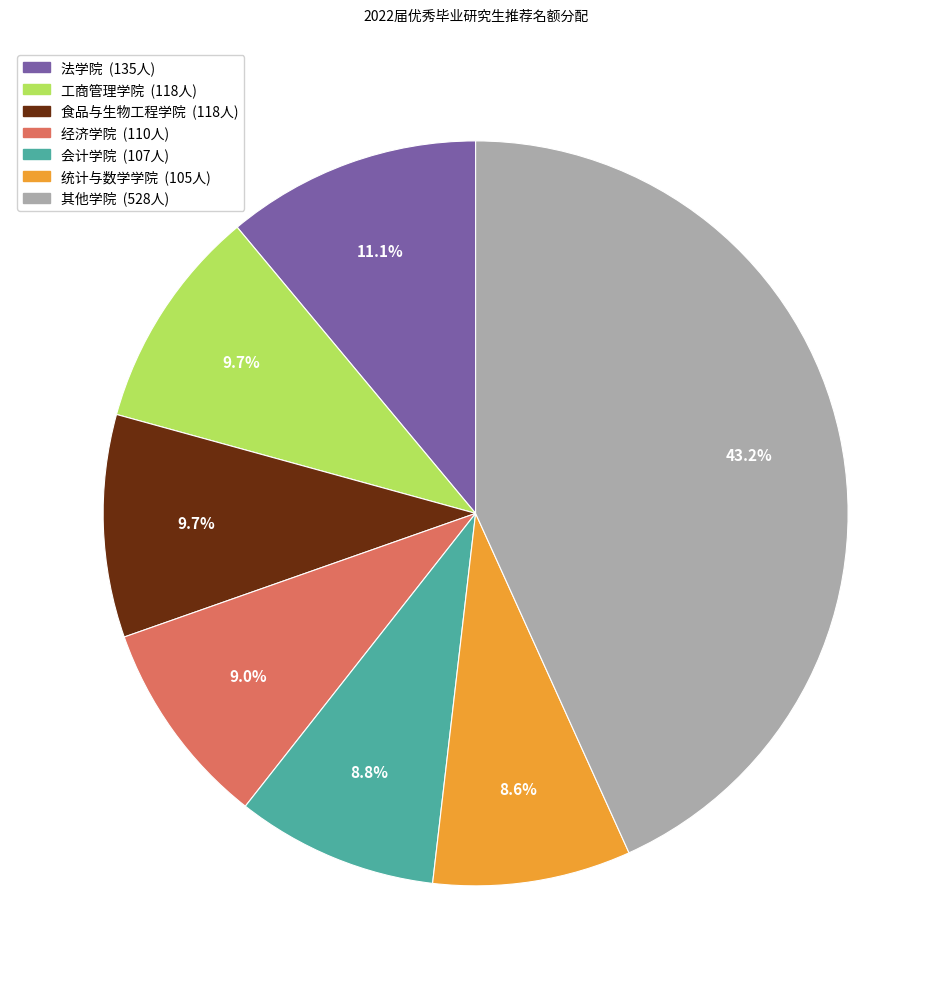

Is there a majority slice in this chart?

No